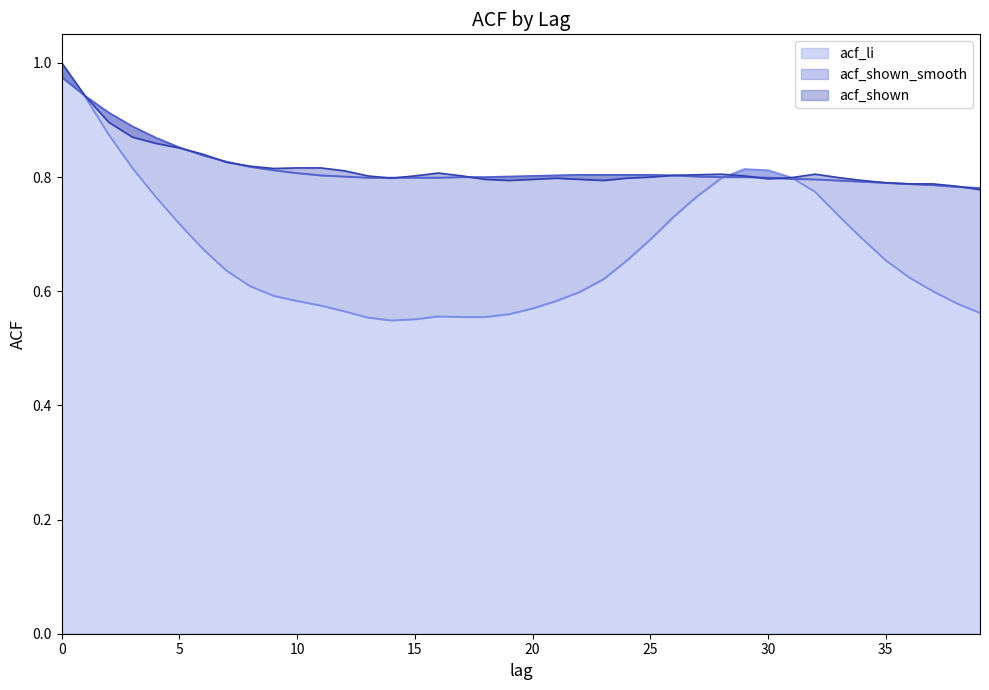

Does the chart have visible grid lines?

No